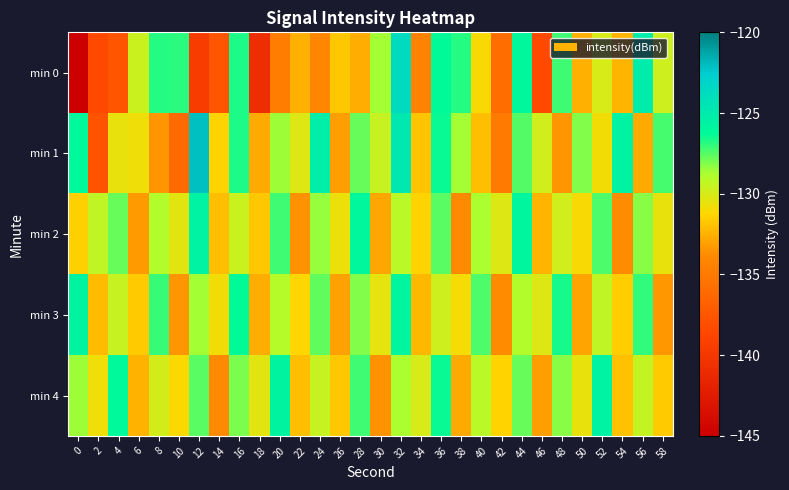

What is the spread (max minus min) of values at 48?

6.8